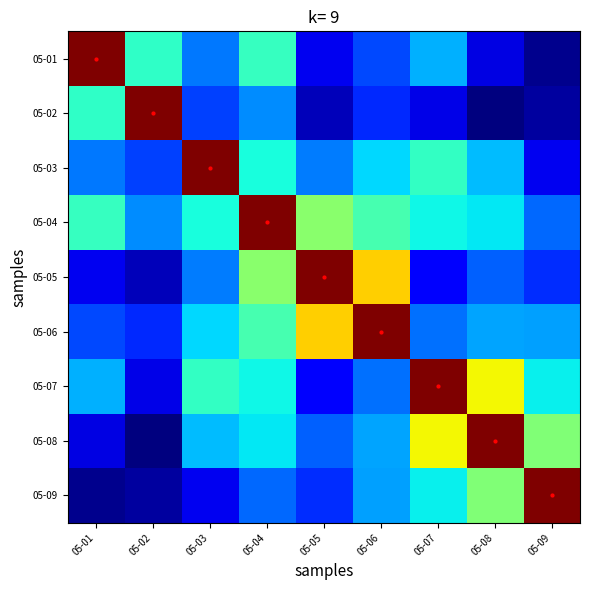

Reading right to left, what are all the values shown in this chart?

05-01: 05-09=0.0	05-08=0.2	05-07=0.6	05-06=0.4	05-05=0.2	05-04=0.8	05-03=0.5	05-02=0.8	05-01=1.9
05-02: 05-09=0.1	05-08=0.0	05-07=0.2	05-06=0.3	05-05=0.1	05-04=0.5	05-03=0.4	05-02=1.9	05-01=0.8
05-03: 05-09=0.2	05-08=0.6	05-07=0.8	05-06=0.6	05-05=0.5	05-04=0.7	05-03=1.9	05-02=0.4	05-01=0.5
05-04: 05-09=0.4	05-08=0.7	05-07=0.7	05-06=0.8	05-05=1.0	05-04=1.9	05-03=0.7	05-02=0.5	05-01=0.8
05-05: 05-09=0.3	05-08=0.4	05-07=0.2	05-06=1.3	05-05=1.9	05-04=1.0	05-03=0.5	05-02=0.1	05-01=0.2
05-06: 05-09=0.5	05-08=0.5	05-07=0.4	05-06=1.9	05-05=1.3	05-04=0.8	05-03=0.6	05-02=0.3	05-01=0.4
05-07: 05-09=0.7	05-08=1.2	05-07=1.9	05-06=0.4	05-05=0.2	05-04=0.7	05-03=0.8	05-02=0.2	05-01=0.6
05-08: 05-09=0.9	05-08=1.9	05-07=1.2	05-06=0.5	05-05=0.4	05-04=0.7	05-03=0.6	05-02=0.0	05-01=0.2
05-09: 05-09=1.9	05-08=0.9	05-07=0.7	05-06=0.5	05-05=0.3	05-04=0.4	05-03=0.2	05-02=0.1	05-01=0.0